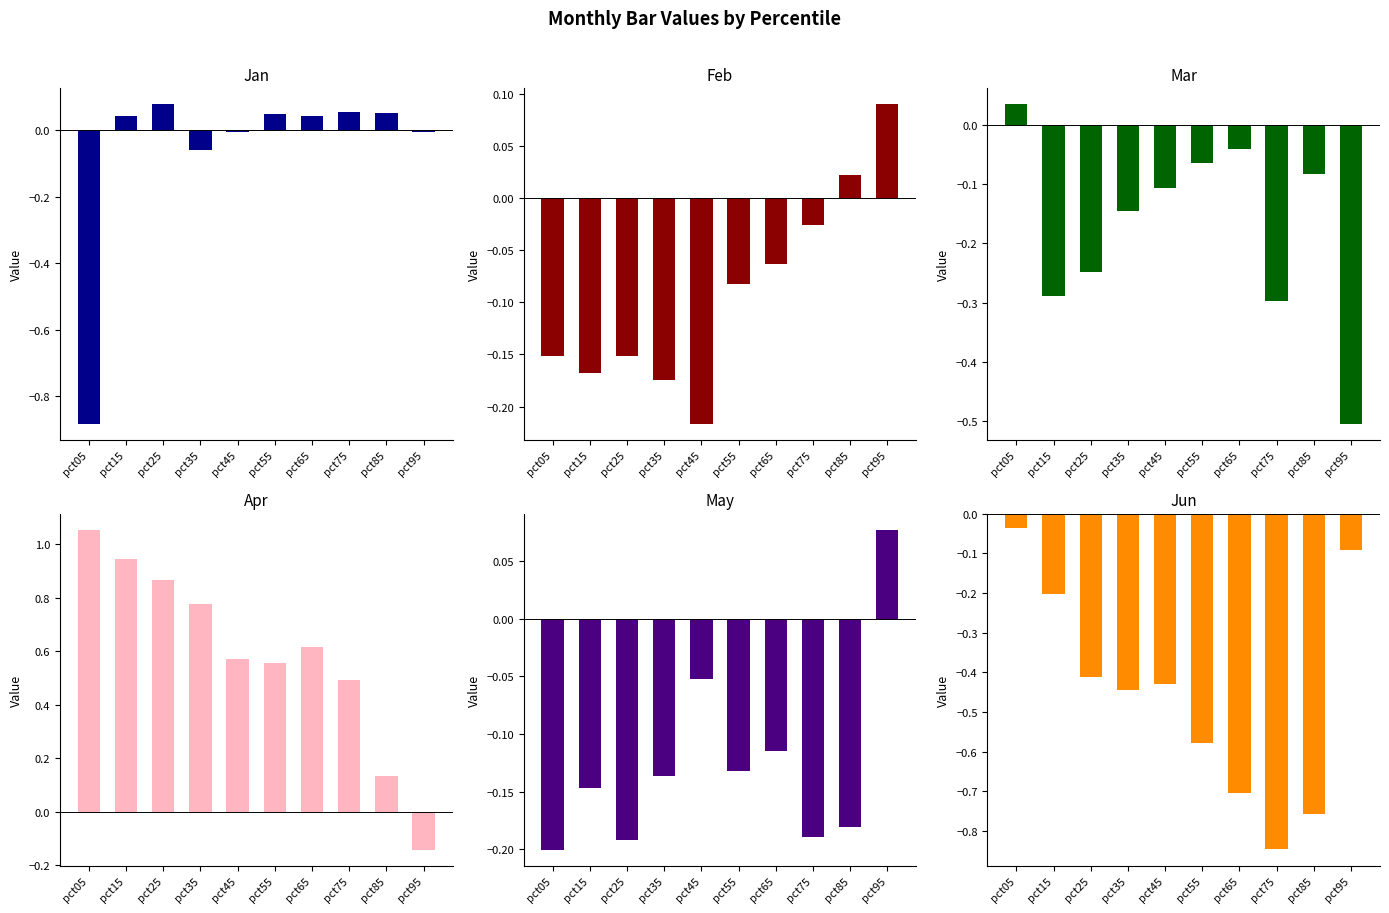

Which category has the lowest value across all series?

pct05